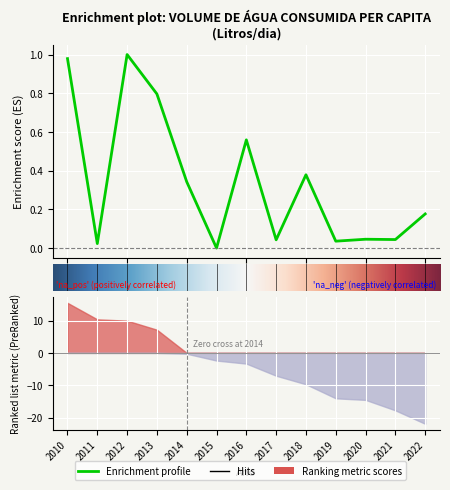

How many points are higher than both their immediate neighbors (excluding endpoints)?

4